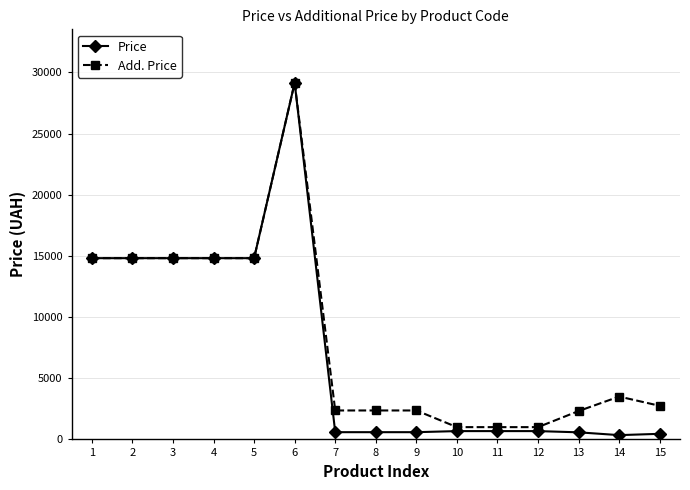

What are all the series names shown in the legend?

Price, Add. Price